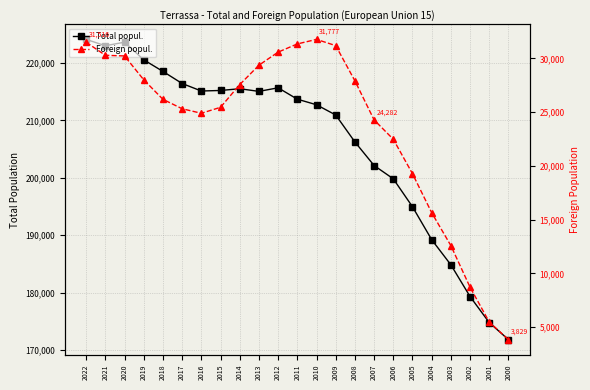

How many lines are shown in the chart?

2